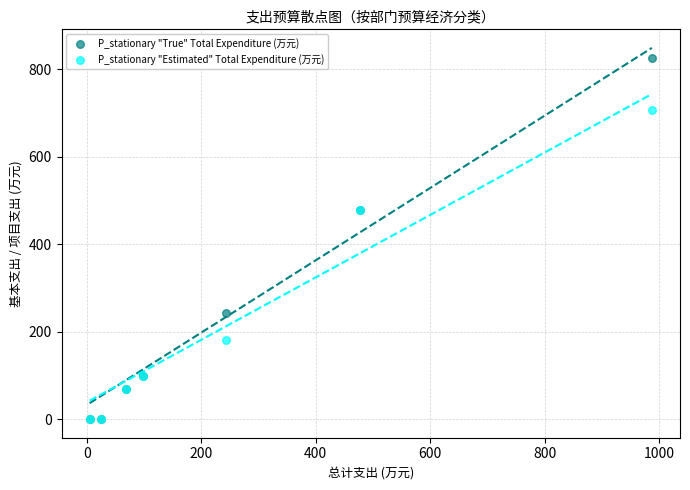

Which series has the widest spread of Y values?

P_stationary "True" Total Expenditure (万元)